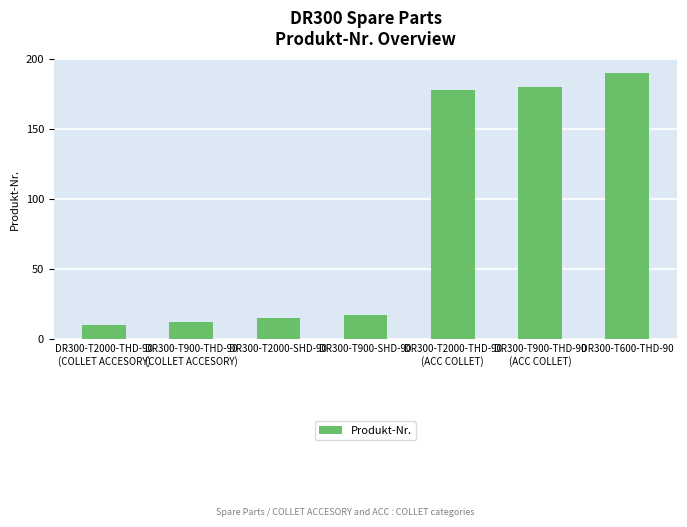

What is the minimum value shown in the chart?

10.0